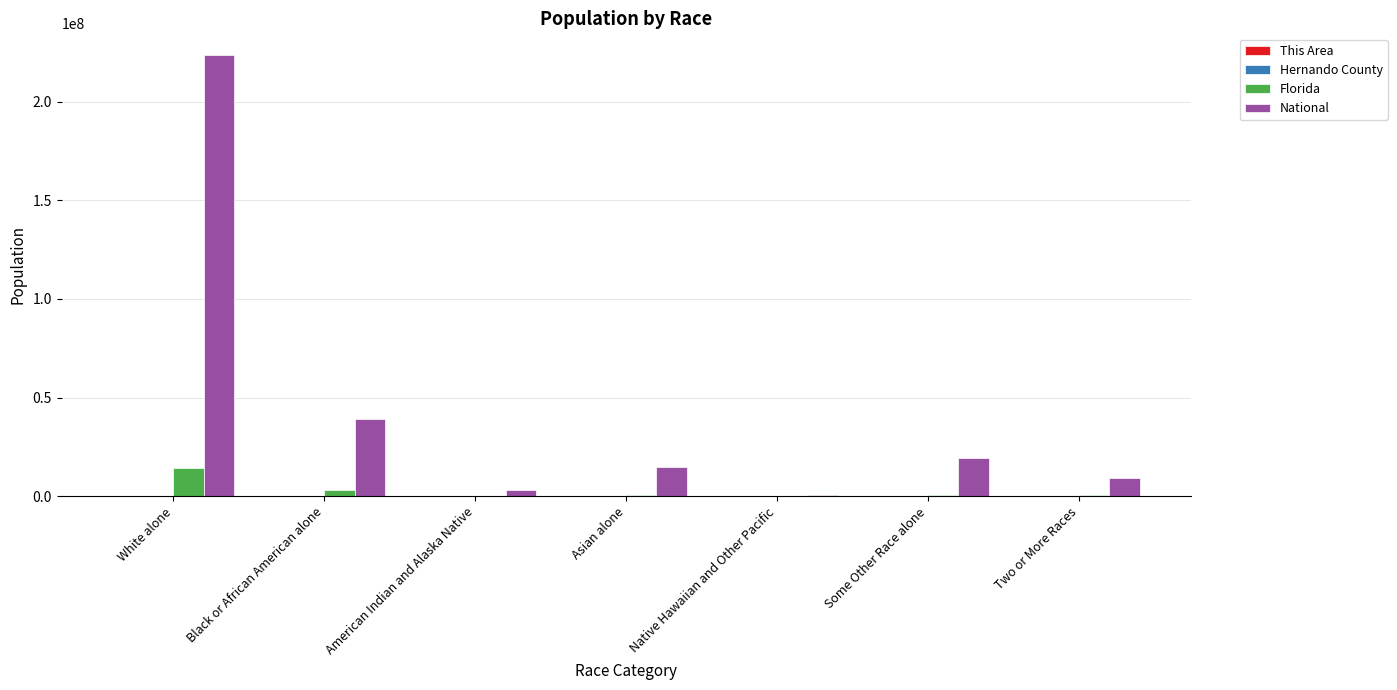

At which category does the chart reach its peak across all series?

White alone